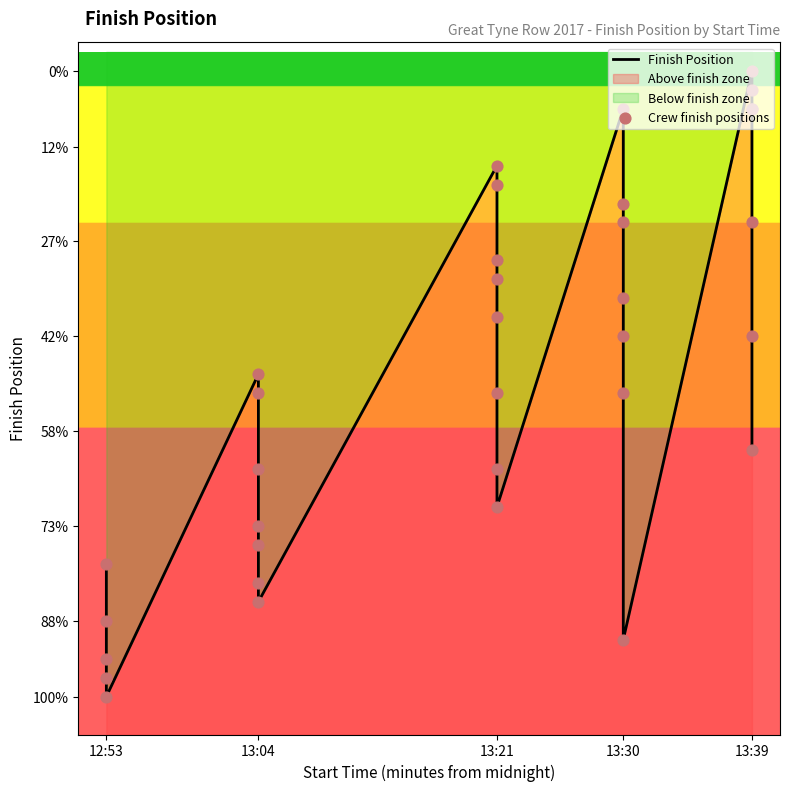

Which series has the widest spread of Y values?

Finish Position